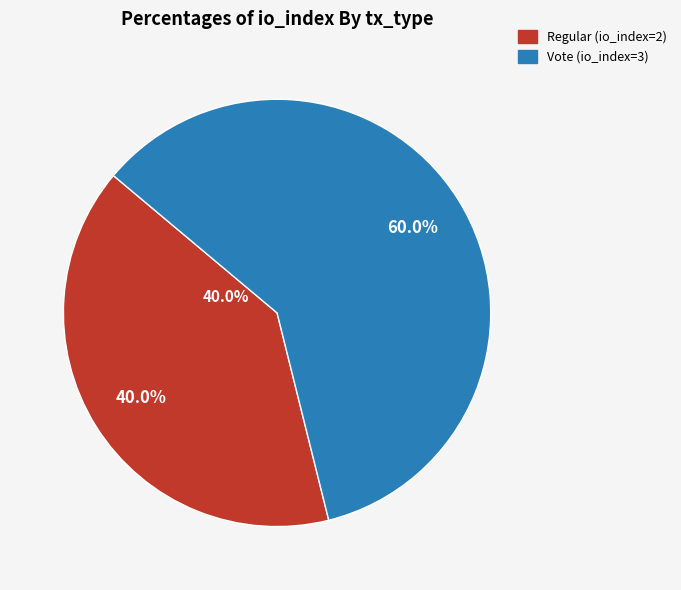

Is it true that tx_index_2 is 31% of the pie?

False